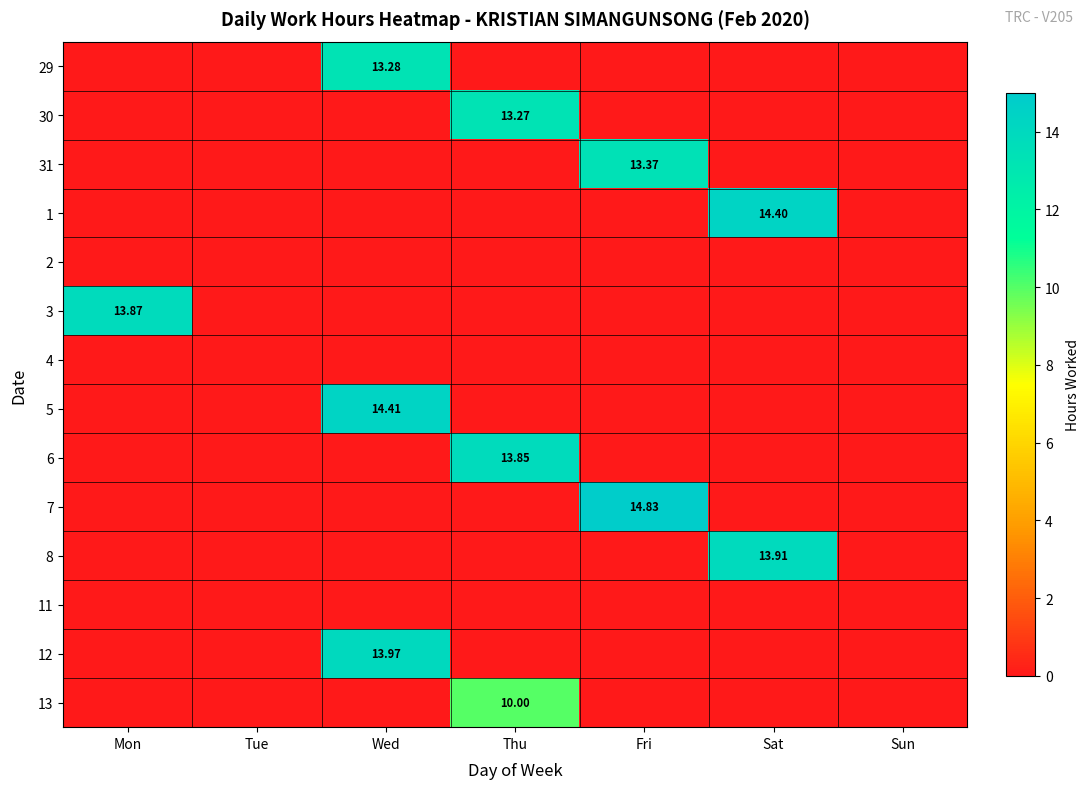

Which category has the highest value in the 30 series?

Thu